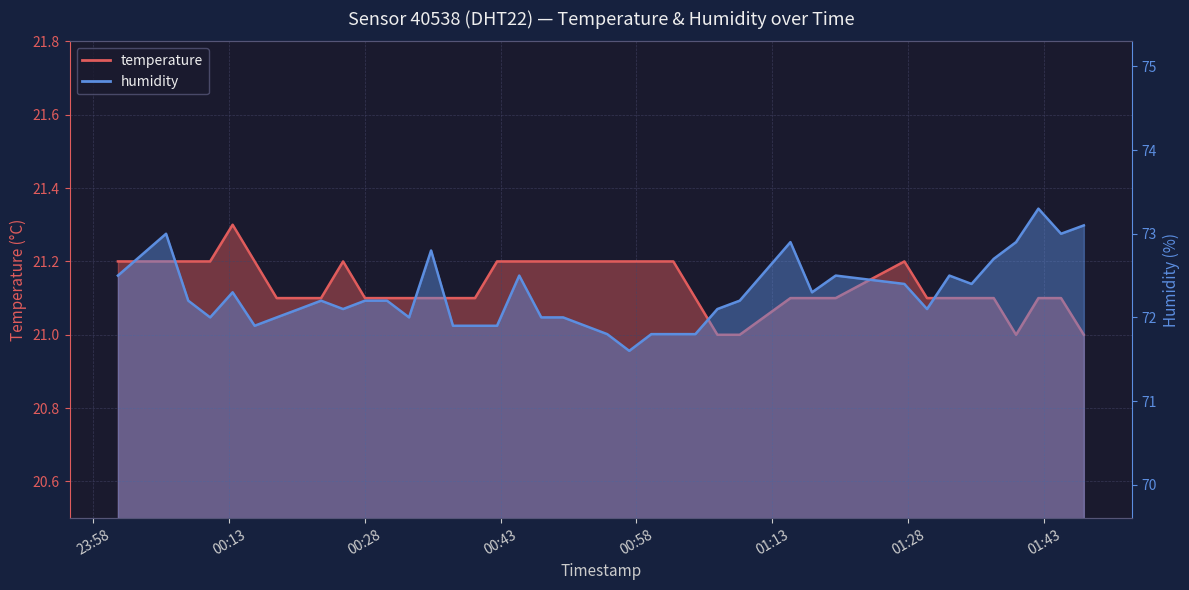

True or false: humidity and temperature intersect in this chart.

False